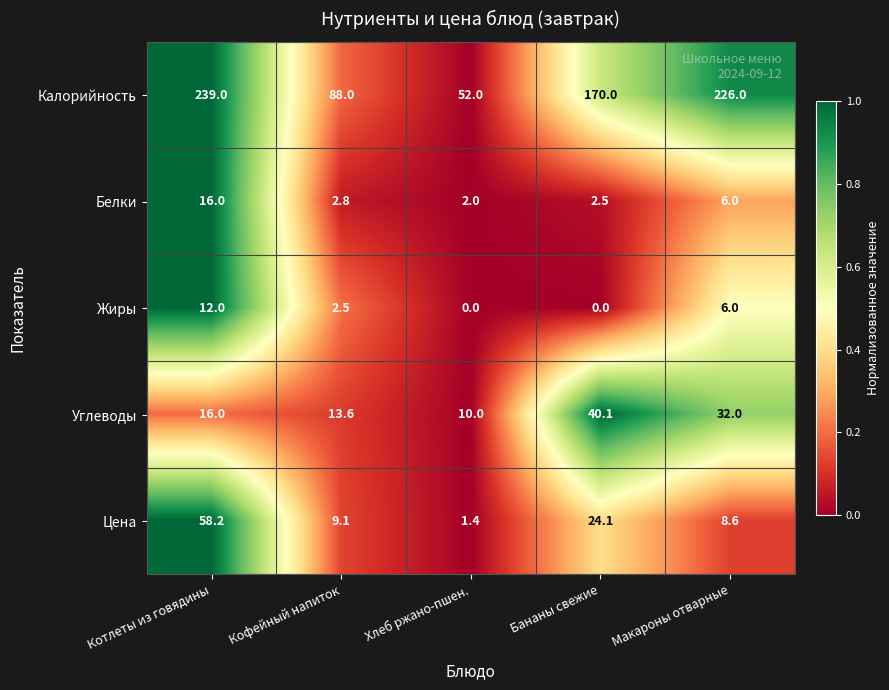

How many categories are shown in the chart?

5